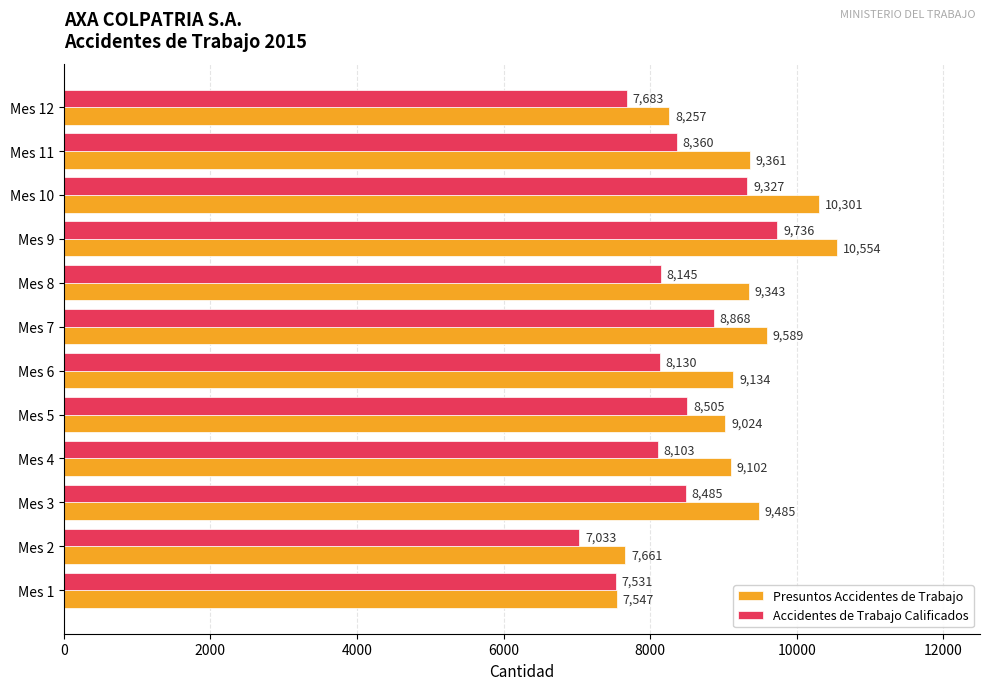

What is the sum of all Presuntos Accidentes de Trabajo values?

109358